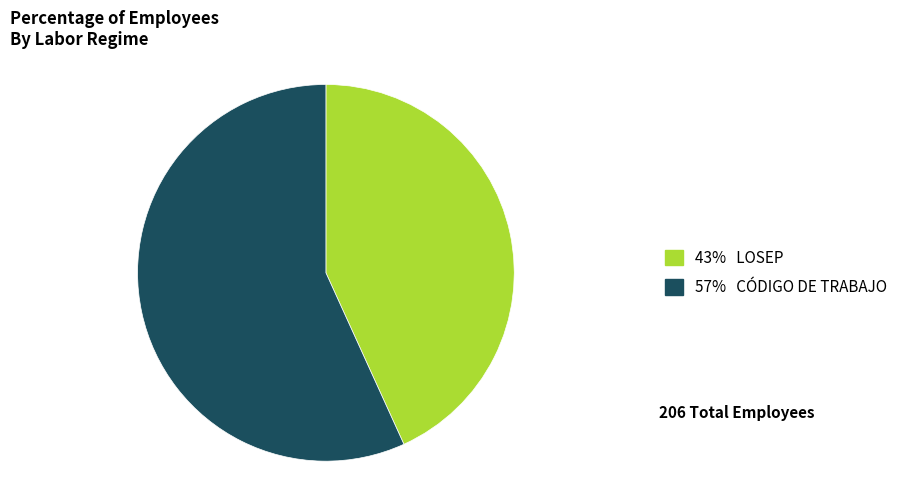

Is there any slice that represents more than half of the pie?

Yes